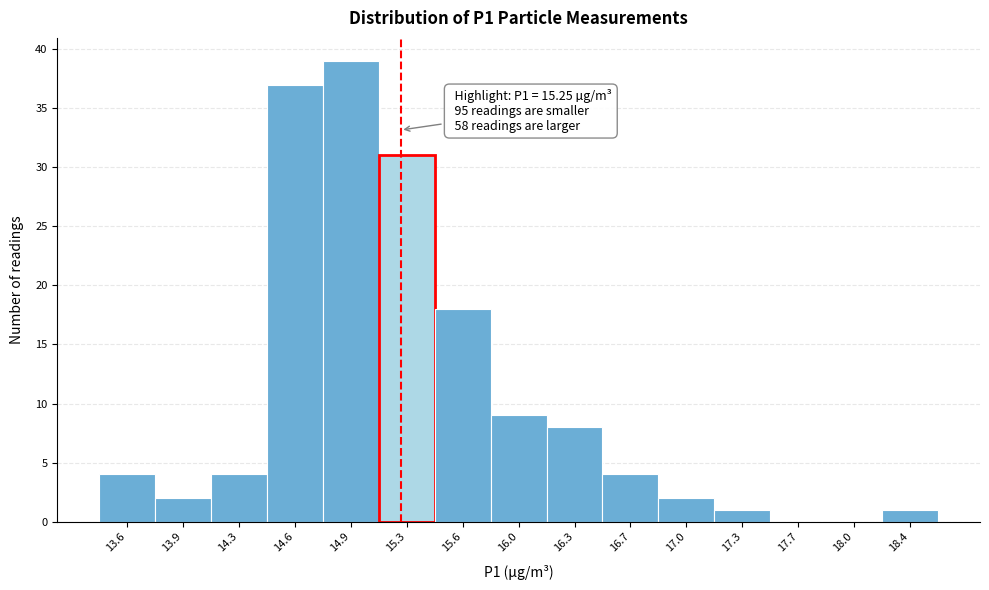

Over which range of the x-axis is the bar tallest?

14.75 to 15.10